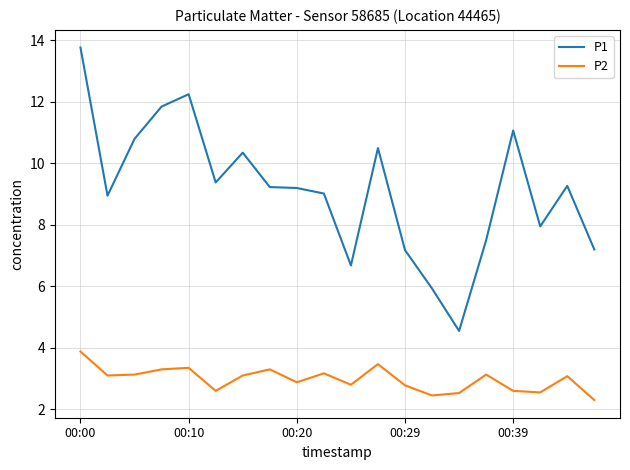

Which series has the largest total across all categories?

P1